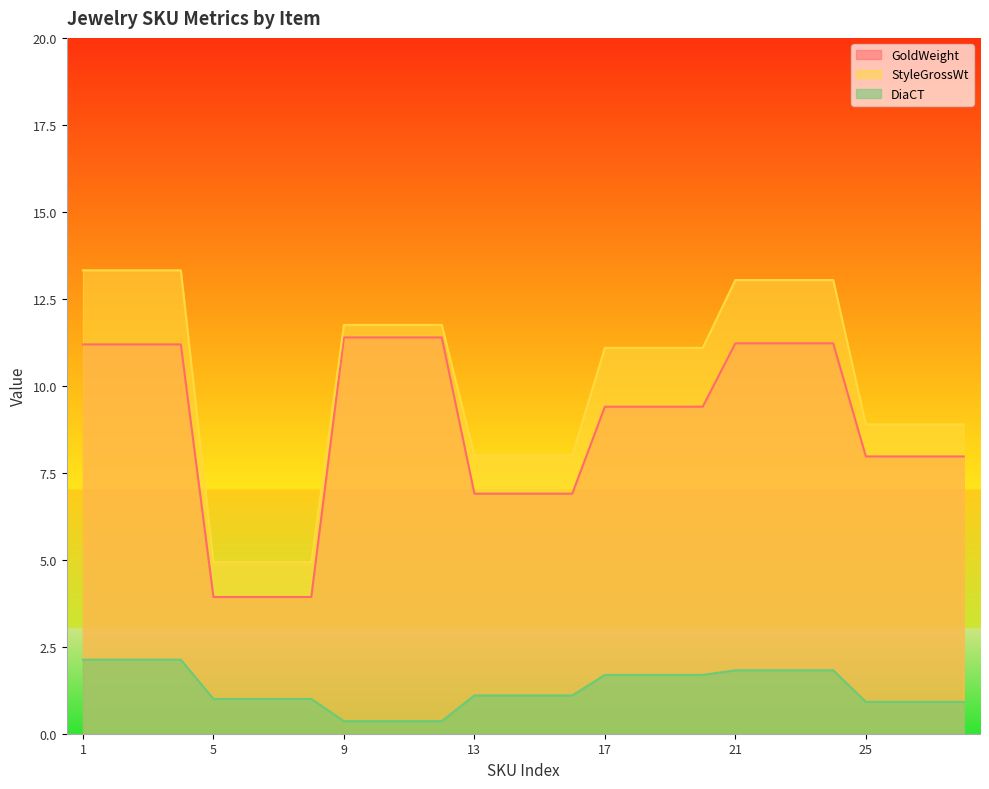

Reading right to left, list all the values displayed in this chart.

GoldWeight: 8.0	8.0	8.0	8.0	11.2	11.2	11.2	11.2	9.4	9.4	9.4	9.4	6.9	6.9	6.9	6.9	11.4	11.4	11.4	11.4	3.9	3.9	3.9	3.9	11.2	11.2	11.2	11.2
StyleGrossWt: 8.9	8.9	8.9	8.9	13.0	13.0	13.0	13.0	11.1	11.1	11.1	11.1	8.0	8.0	8.0	8.0	11.8	11.8	11.8	11.8	4.9	4.9	4.9	4.9	13.3	13.3	13.3	13.3
DiaCT: 0.9	0.9	0.9	0.9	1.8	1.8	1.8	1.8	1.7	1.7	1.7	1.7	1.1	1.1	1.1	1.1	0.4	0.4	0.4	0.4	1.0	1.0	1.0	1.0	2.1	2.1	2.1	2.1